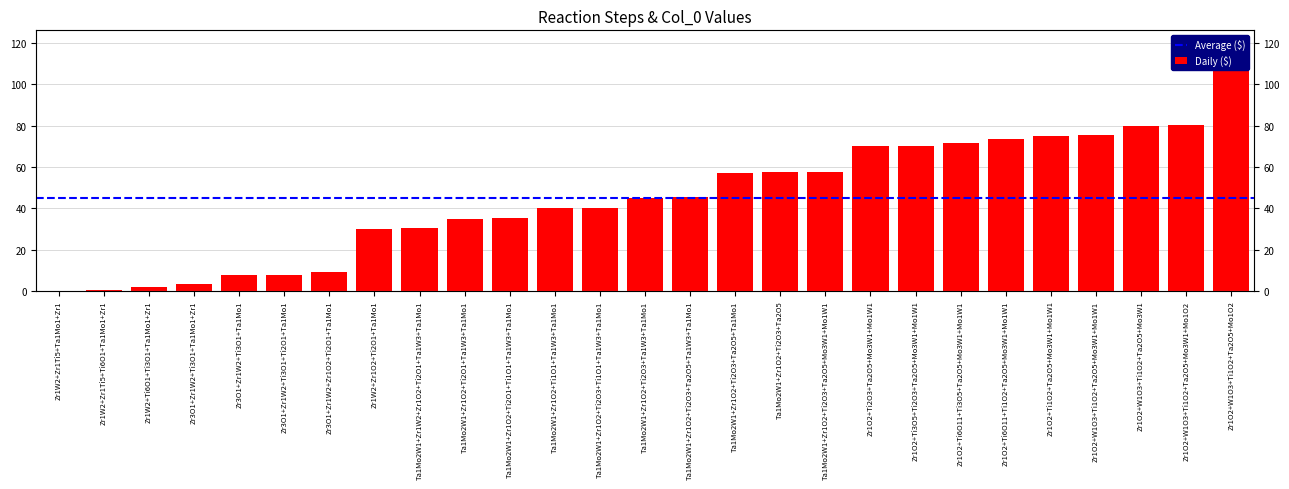

Between Zr1O2+W1O3+Ti1O2+Ta2O5+Mo3W1 and Zr1O2+W1O3+Ti1O2+Ta2O5+Mo3W1+Mo1O2, which is larger?

Zr1O2+W1O3+Ti1O2+Ta2O5+Mo3W1+Mo1O2